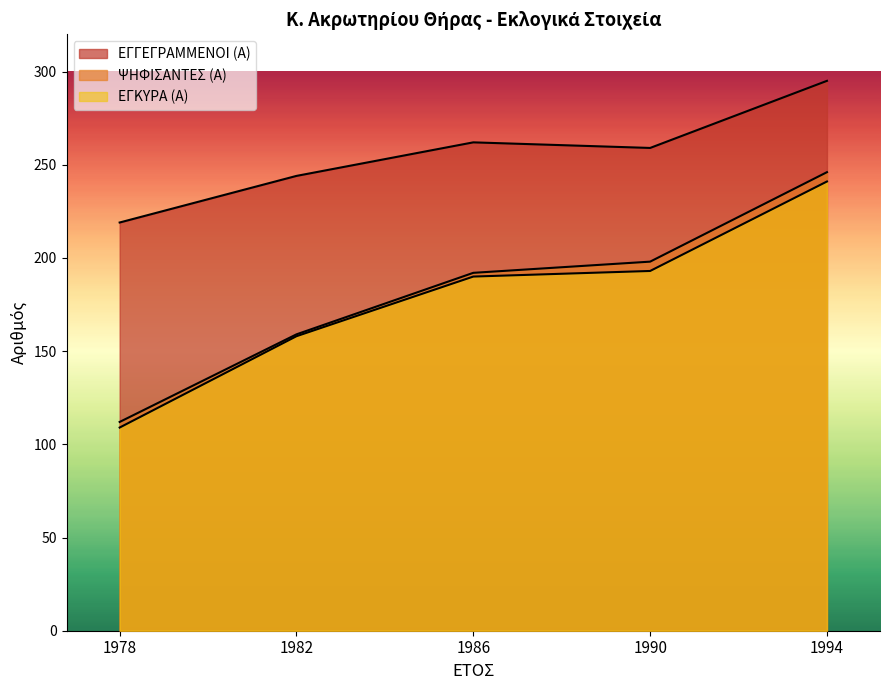

List the labels in order of ΨΗΦΙΣΑΝΤΕΣ (Α) value, smallest first.

1978, 1982, 1986, 1990, 1994